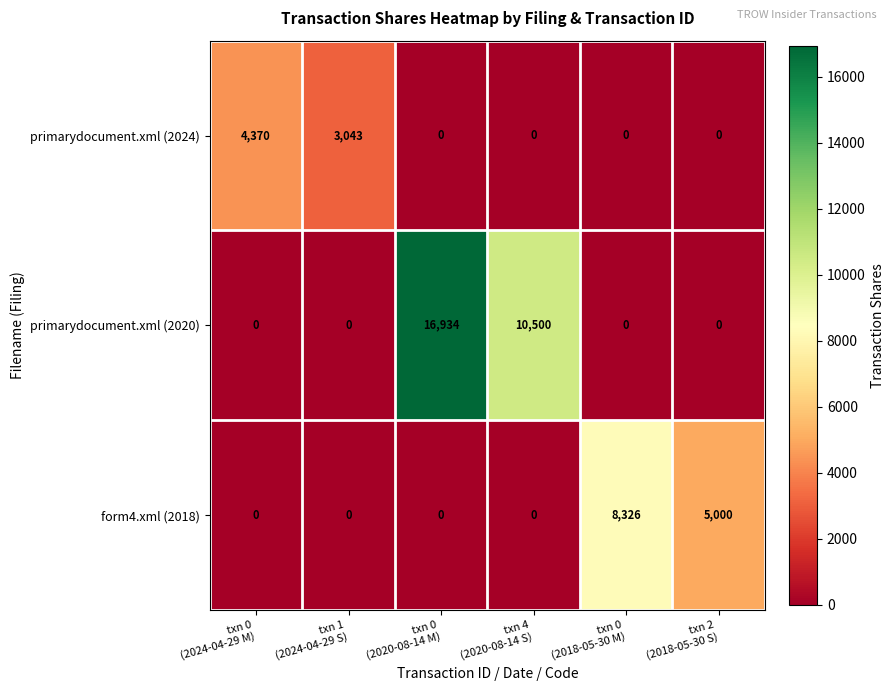

Rank the series by their maximum value, from highest to lowest.

primarydocument.xml (2020), form4.xml (2018), primarydocument.xml (2024)